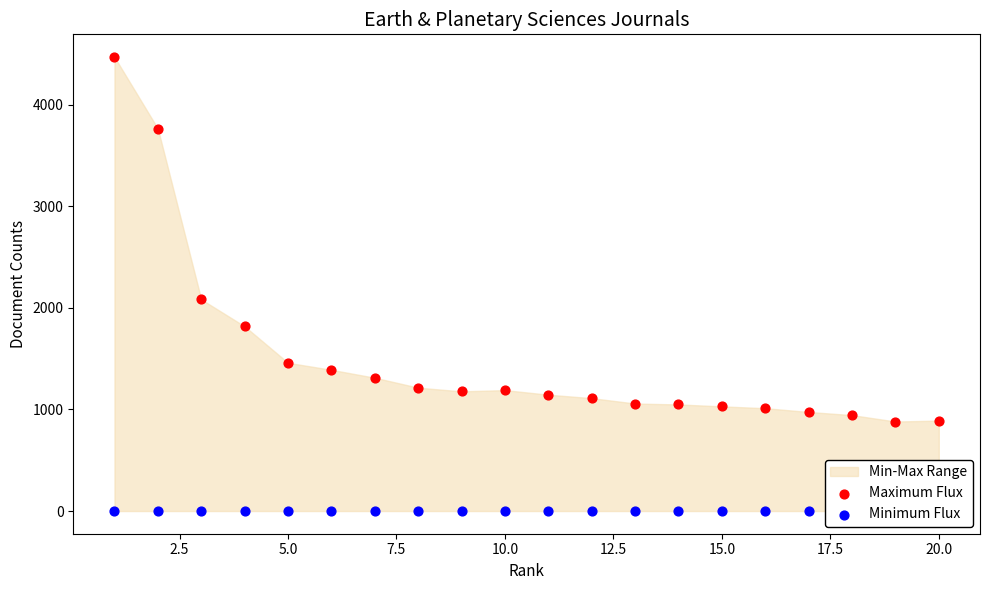

Which series has the largest Y range (max minus min)?

Maximum Flux